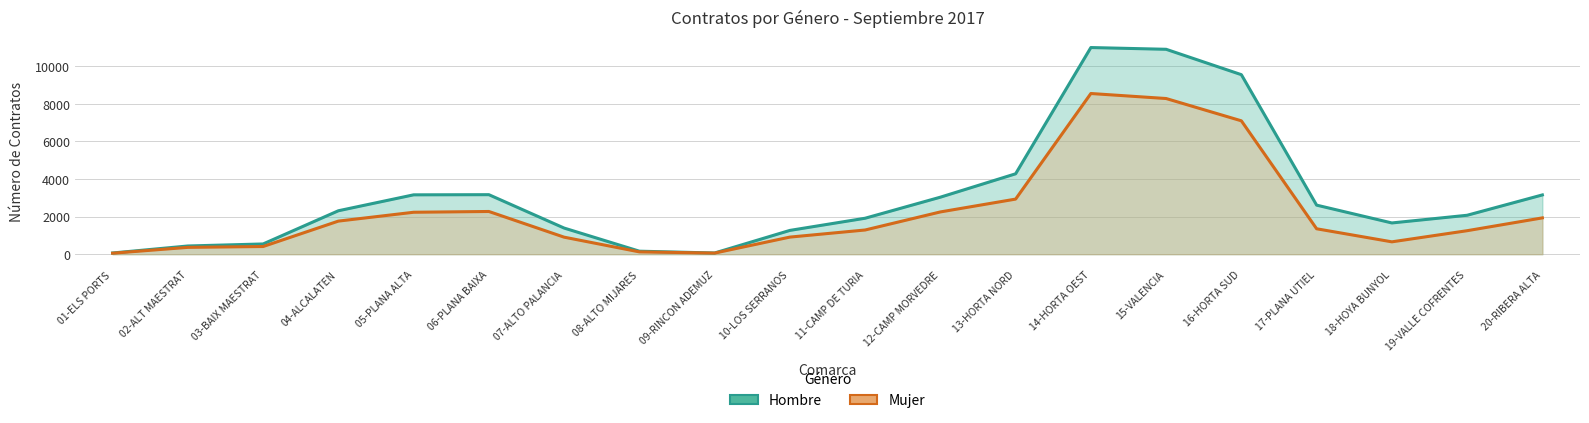

What is the label of the 11th point from the right?

10-LOS SERRANOS